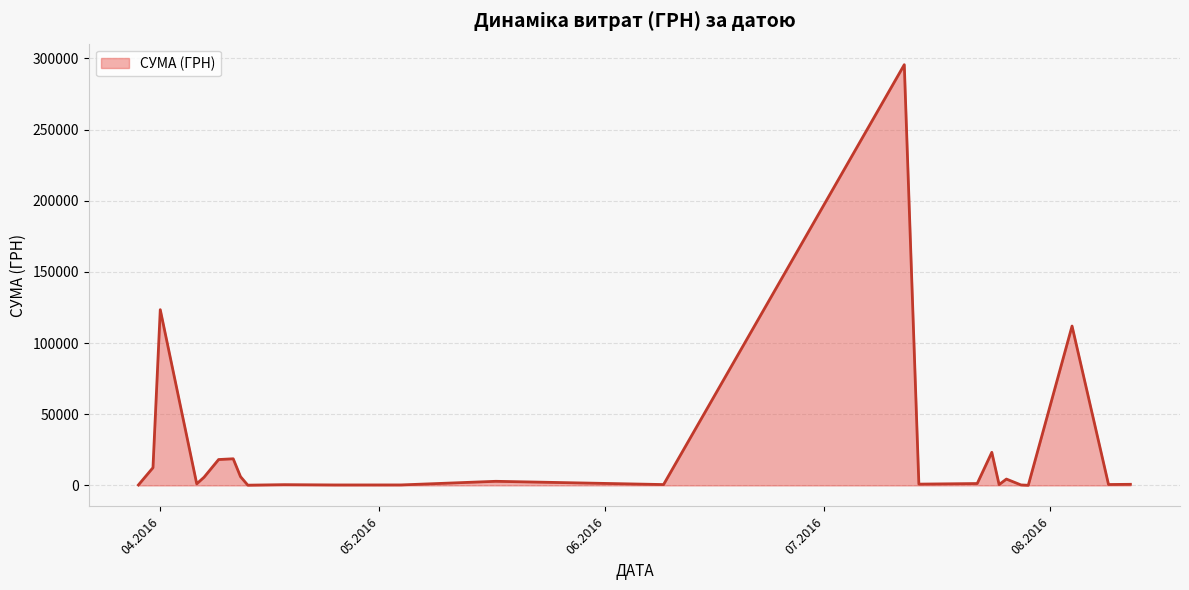

What is the maximum value shown in the chart?

295638.6